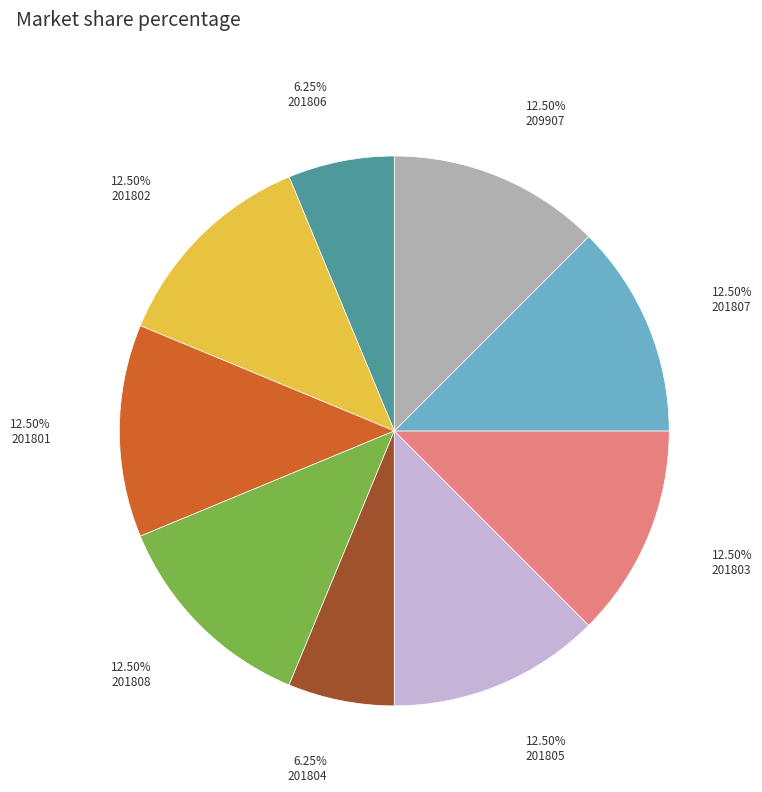

Does any single category account for the majority?

No